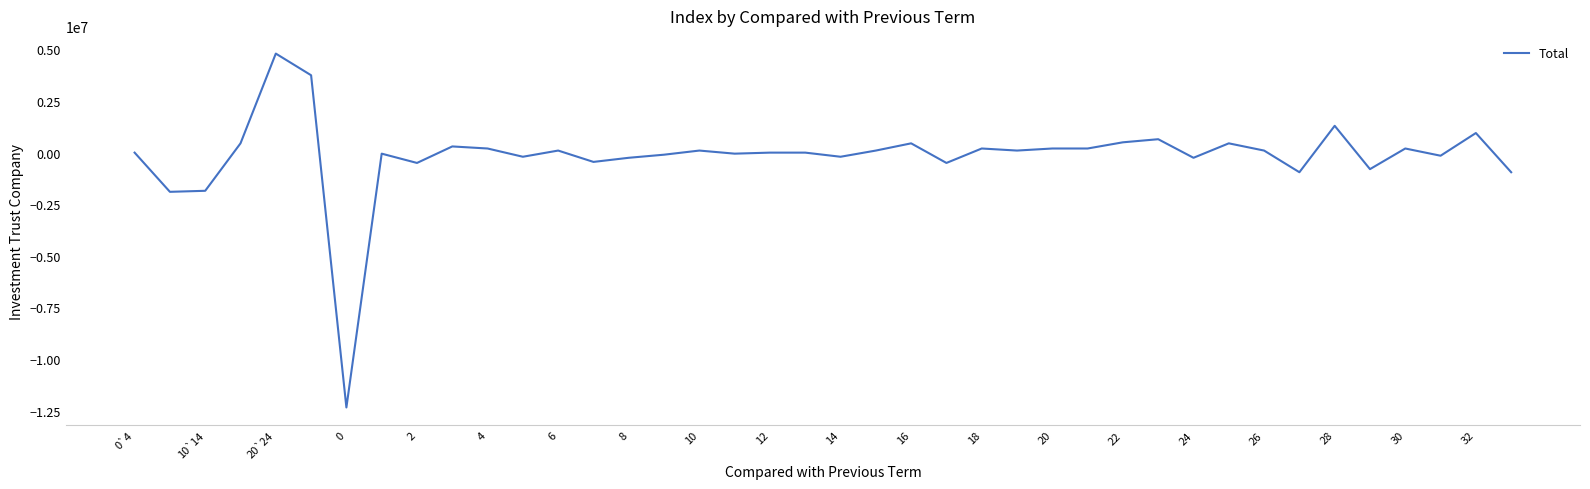

What is the greatest value displayed?

4800000